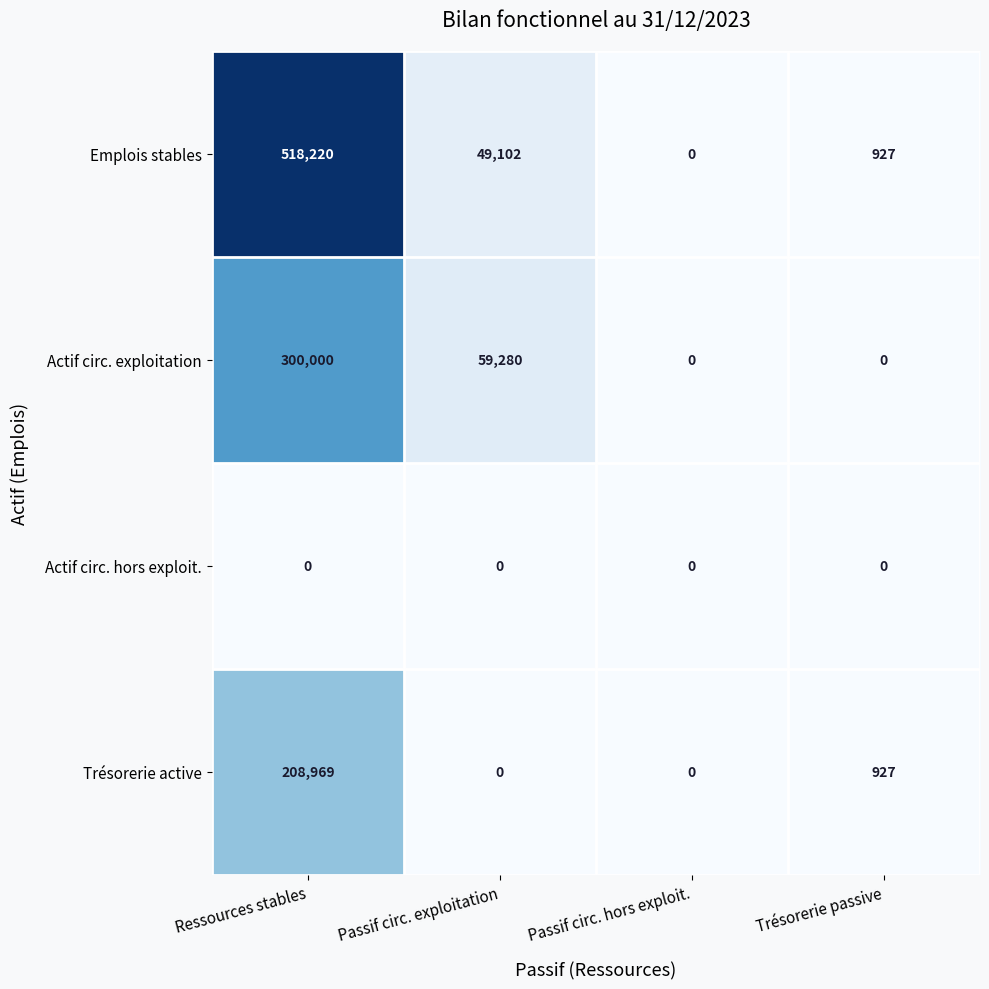

The value of Emplois stables at Ressources stables is 307525. True or false?

False